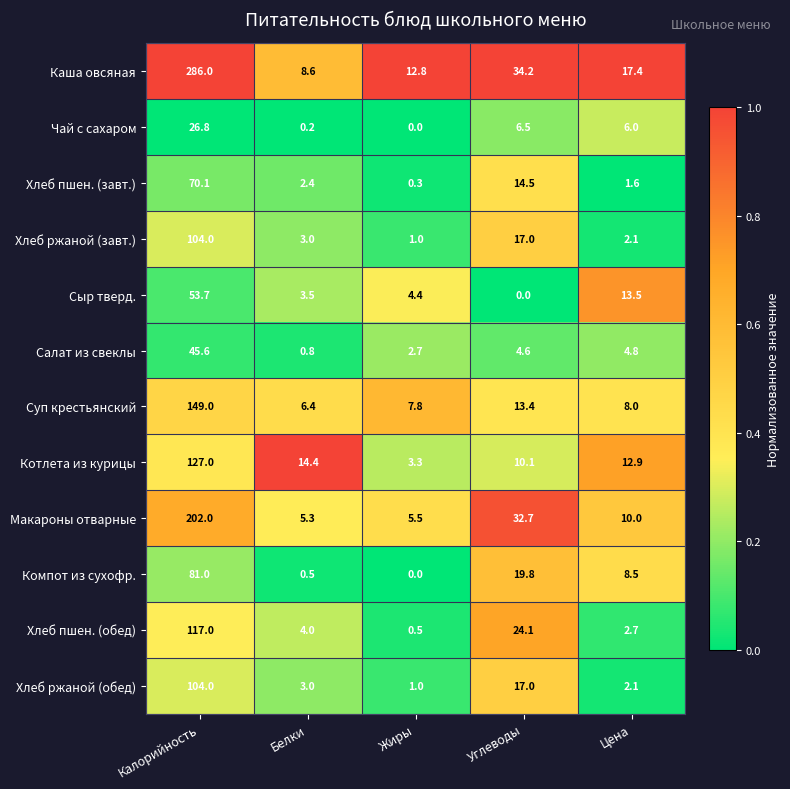

What is the difference between the highest and lowest values at Калорийность?

259.2